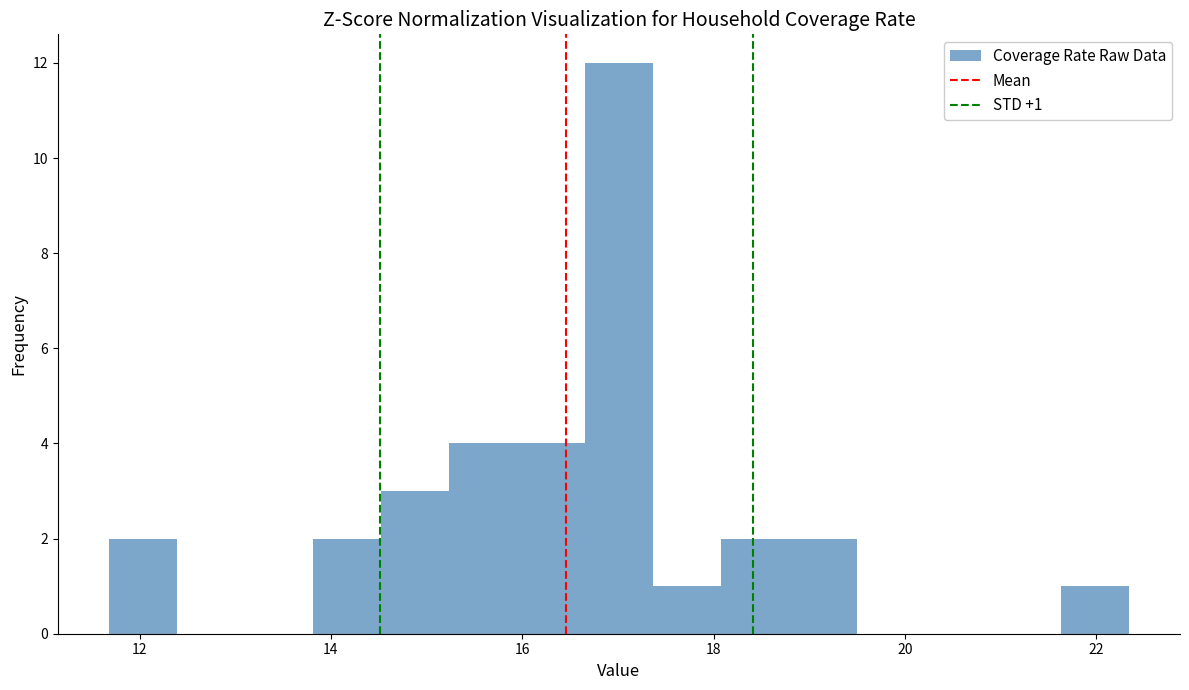

Read against the x-axis, roughly where is the centre of the tallest bar?

17.0